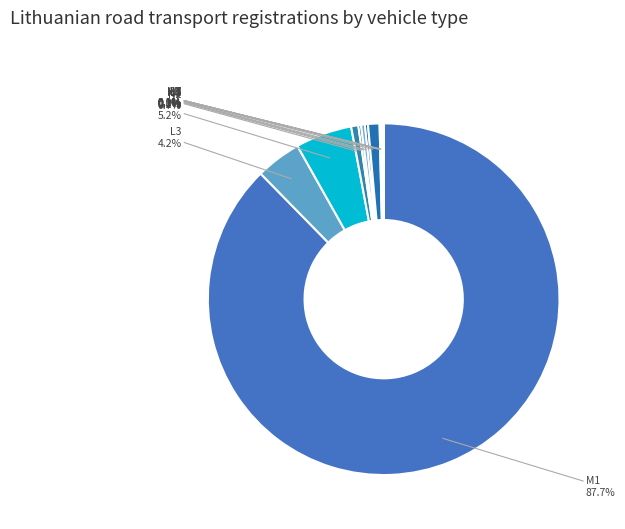

Do N2 and L3 together represent more than half of the pie?

No